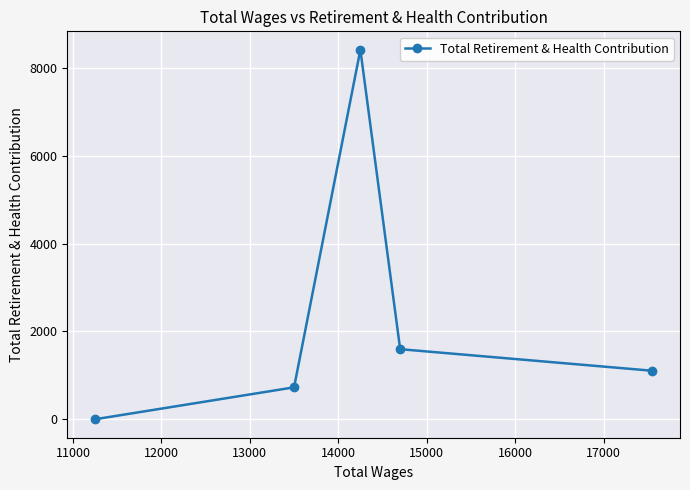

What is the average value?

2369